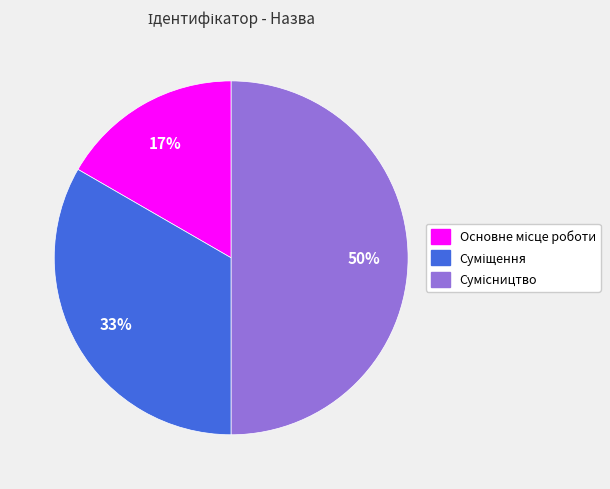

To the nearest percent, what is the average slice percentage?

33%